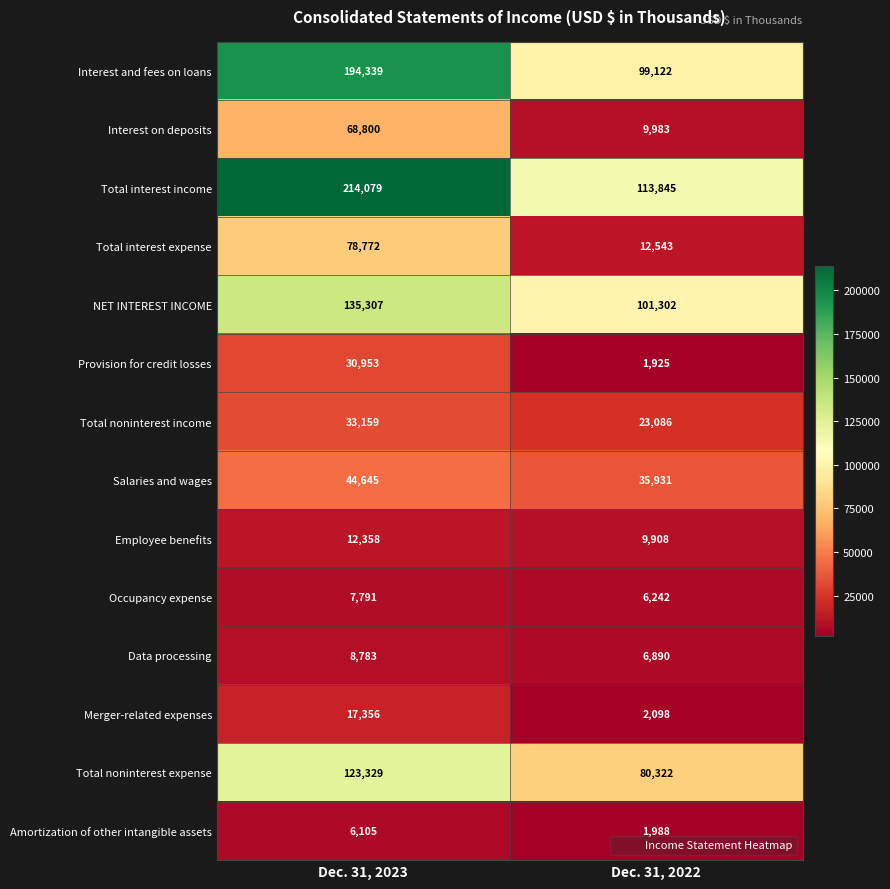

How many series are shown in this chart?

14